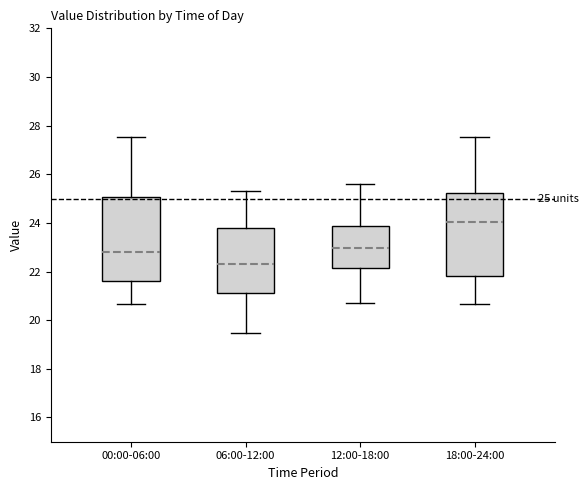

Which box has the lowest median line?

06:00-12:00